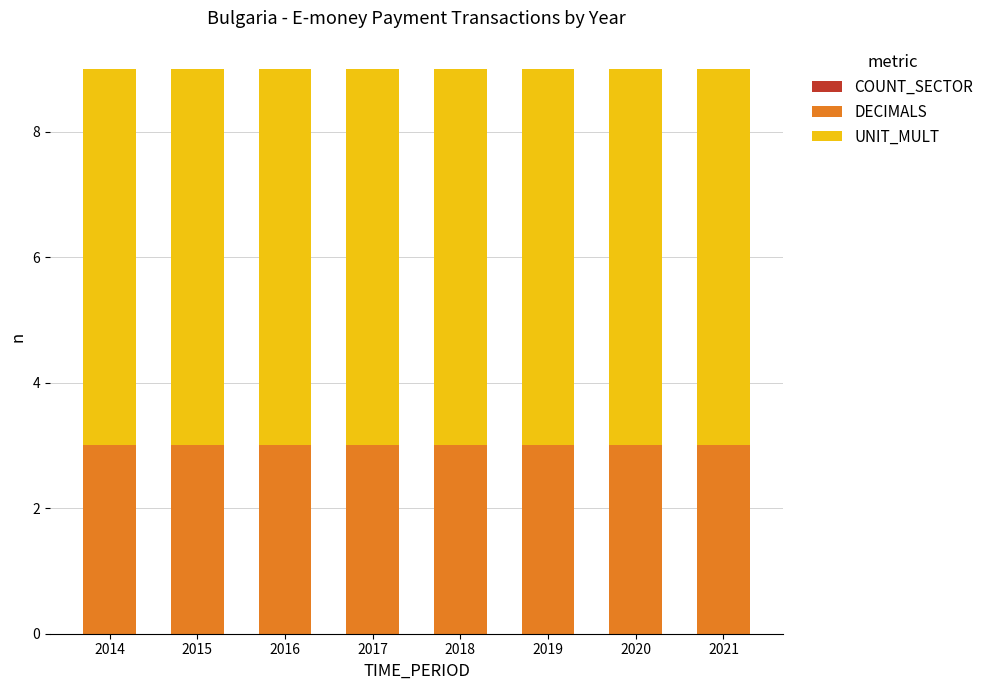

What is the highest value of the DECIMALS series?

3